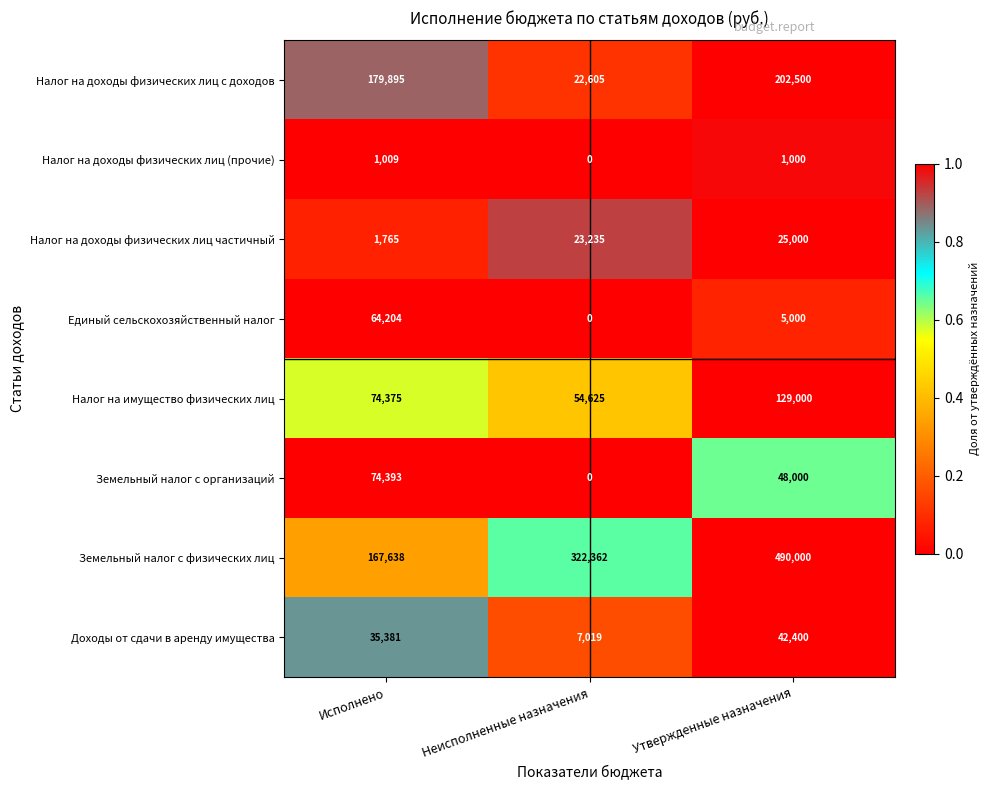

What is the difference between the maximum and minimum values in the Налог на имущество физических лиц series?

74375